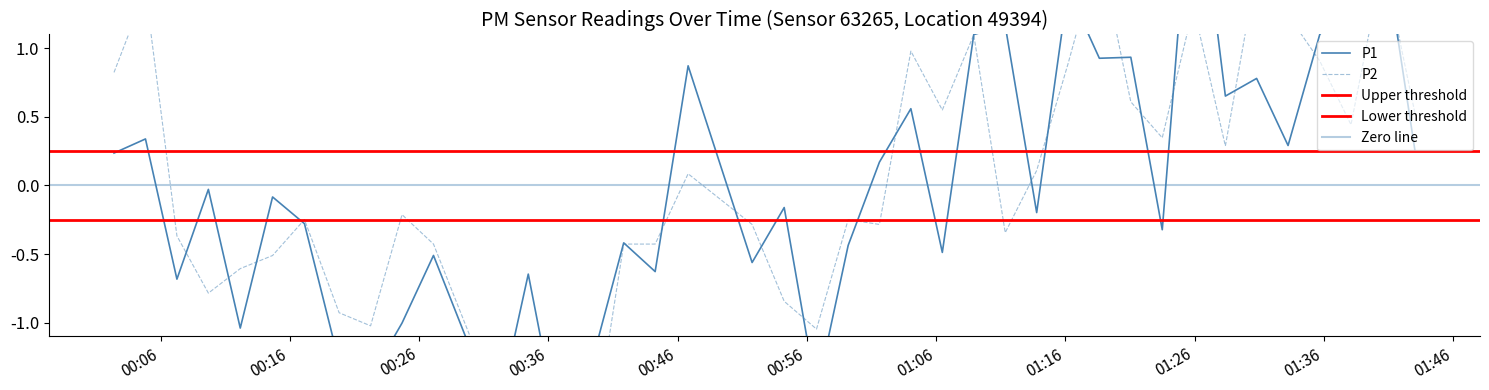

Is the value of P1 at 12 greater than the value of P2 at 28?

No